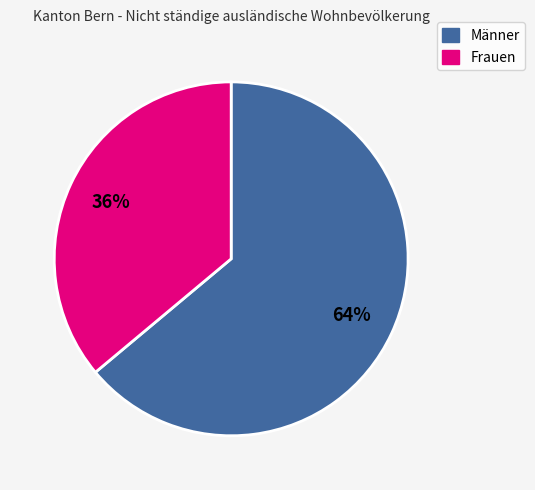

Combined, do Männer and Frauen account for over 50%?

Yes